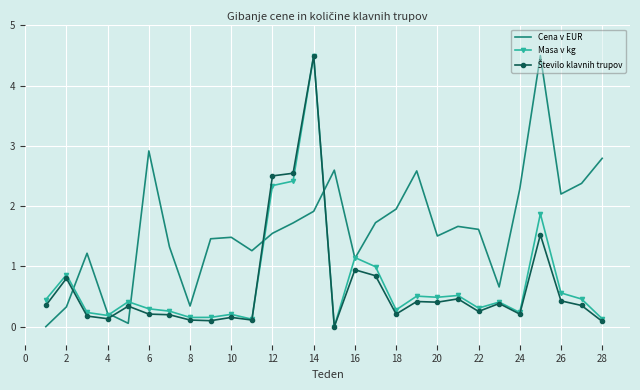

What is the maximum value shown in the chart?

4.5